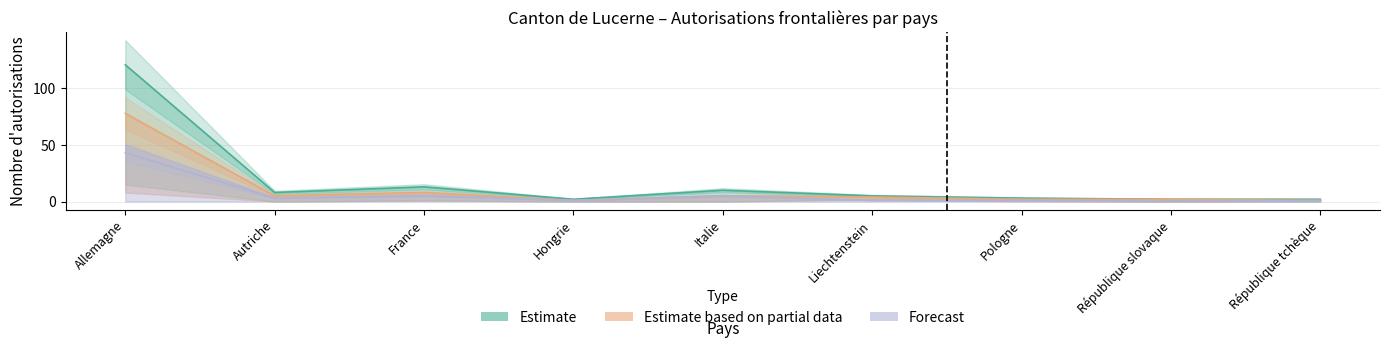

True or false: Hommes and Total cross at least once.

False